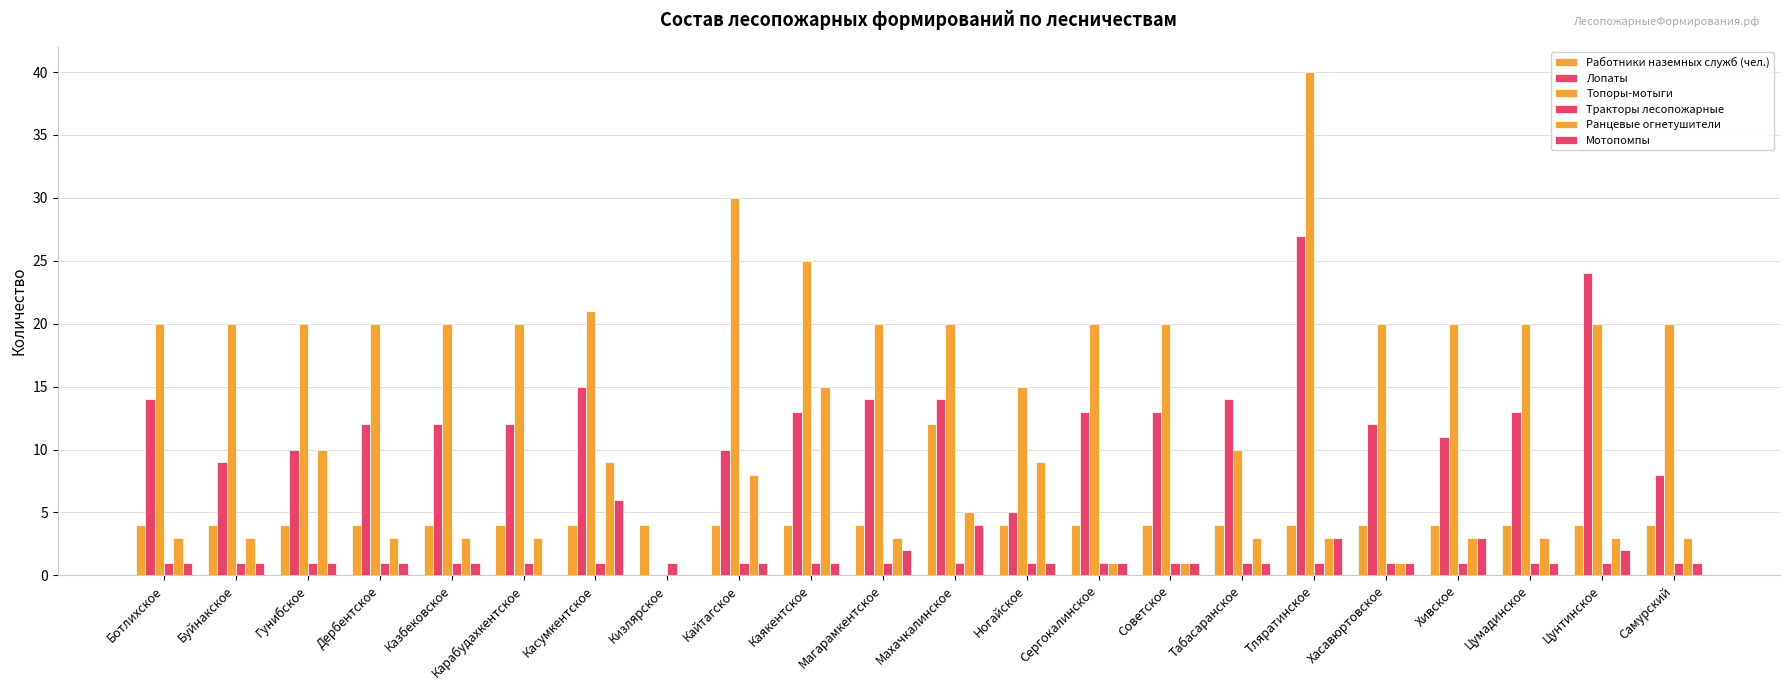

How many groups of bars are there?

22